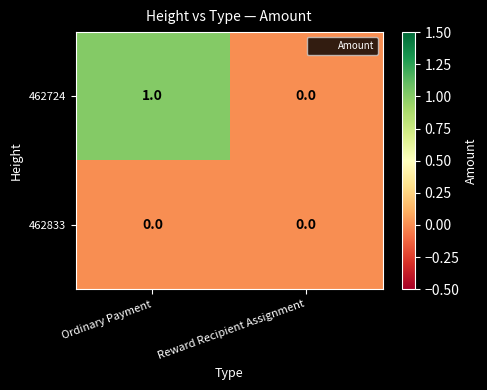

The 462724 series shows 0 at Ordinary Payment. True or false?

False